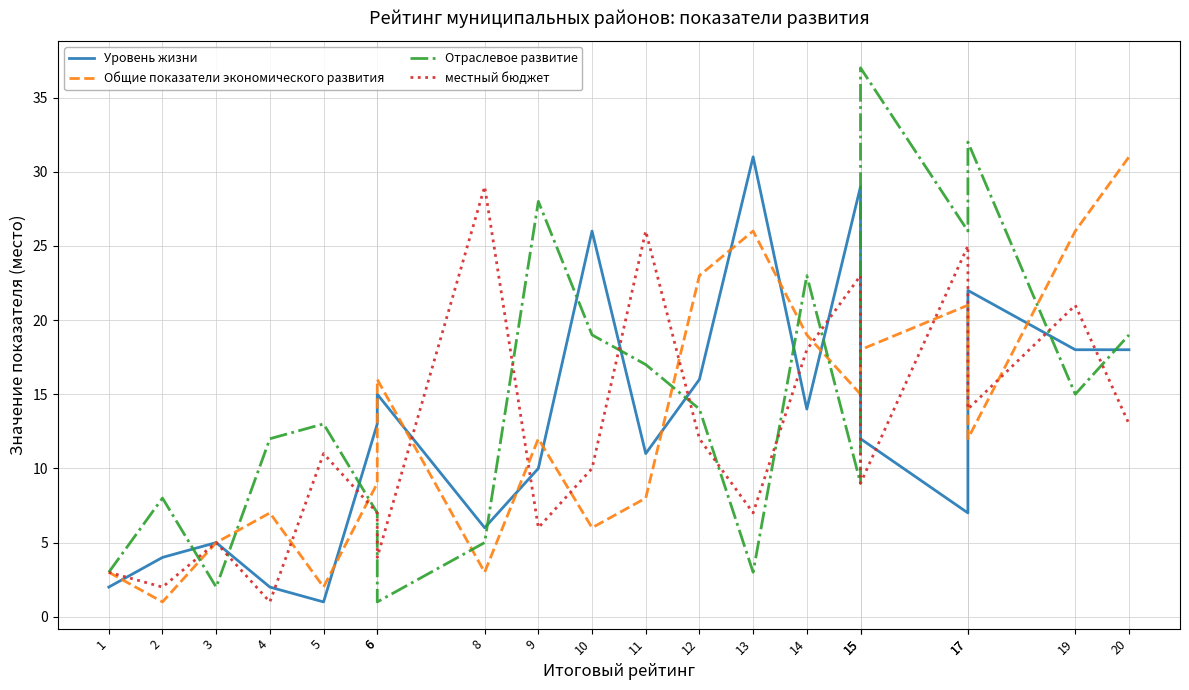

The Общие показатели экономического развития series shows 1 at 2. True or false?

False